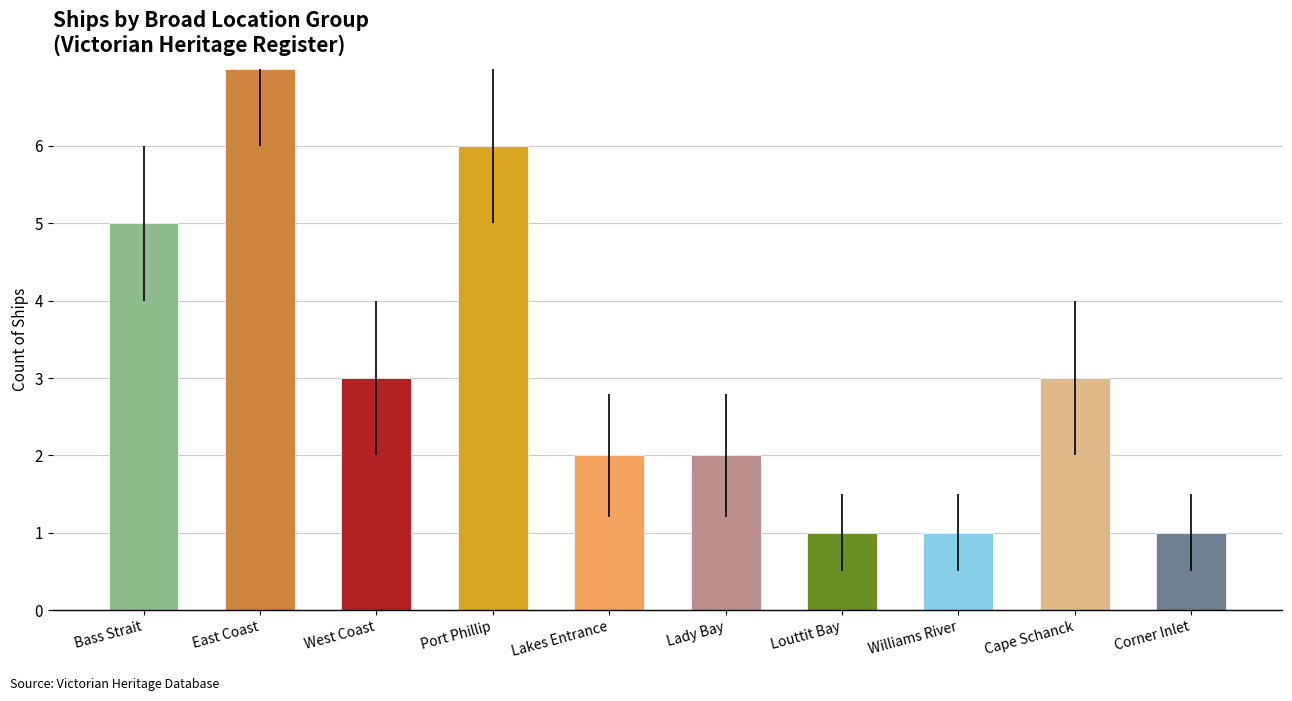

Where does the data first go above 3?

Bass Strait